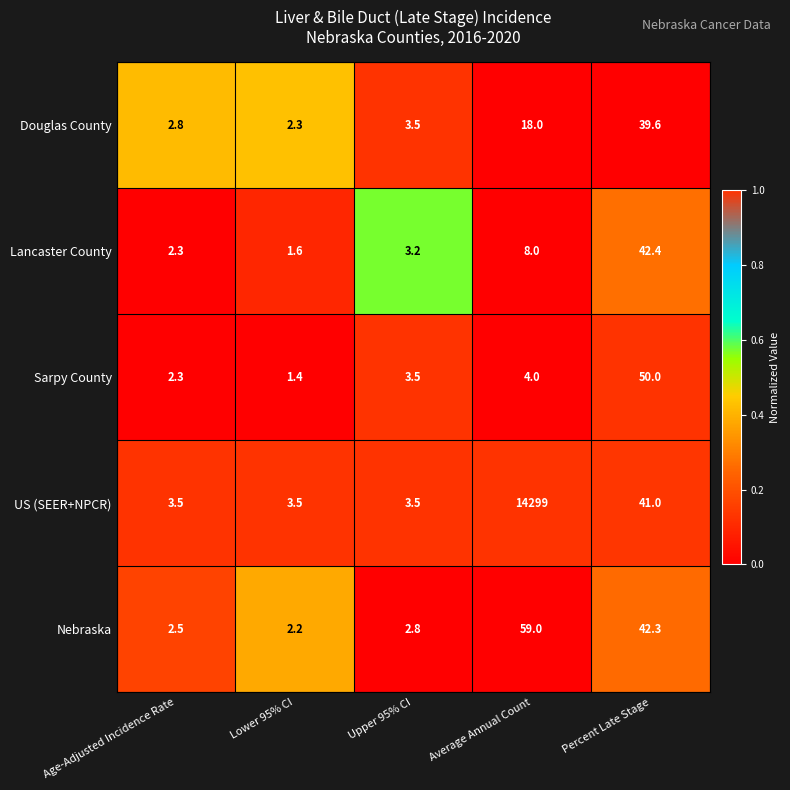

List the labels in order of value, largest first.

Upper 95% CI, Lower 95% CI, Age-Adjusted Incidence Rate, Average Annual Count, Percent Late Stage